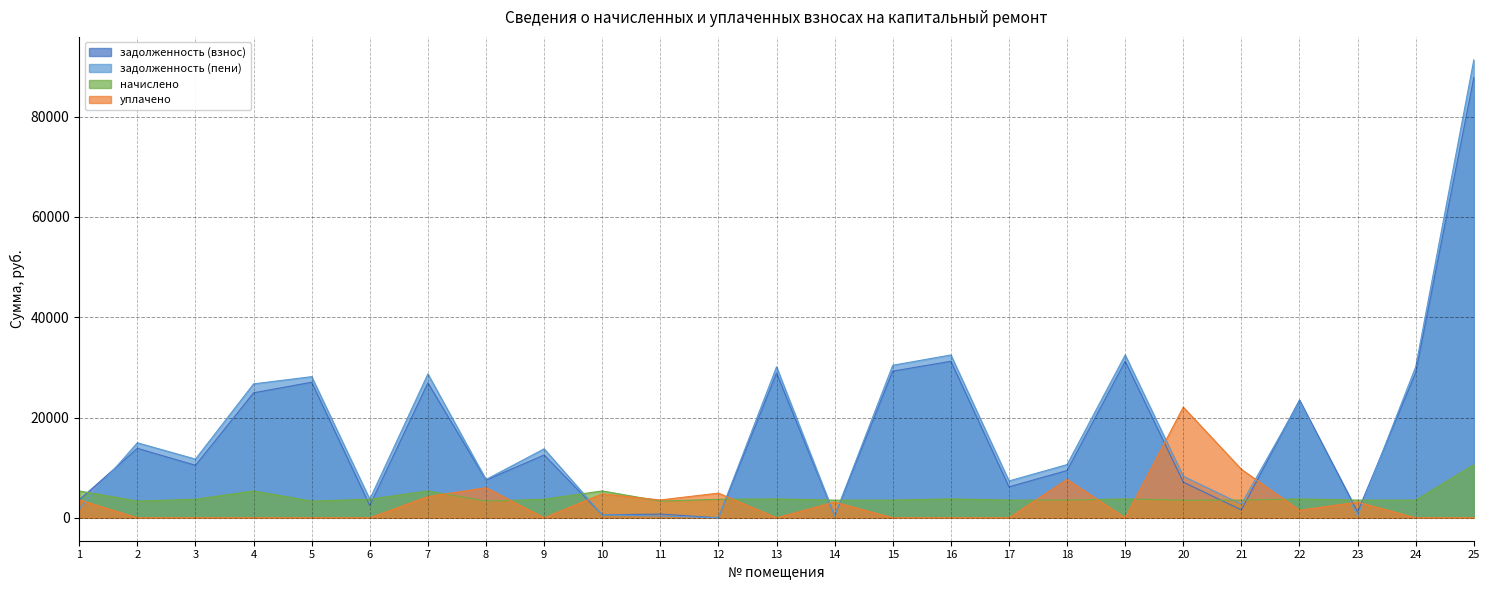

True or false: задолженность (пени) and начислено intersect in this chart.

True